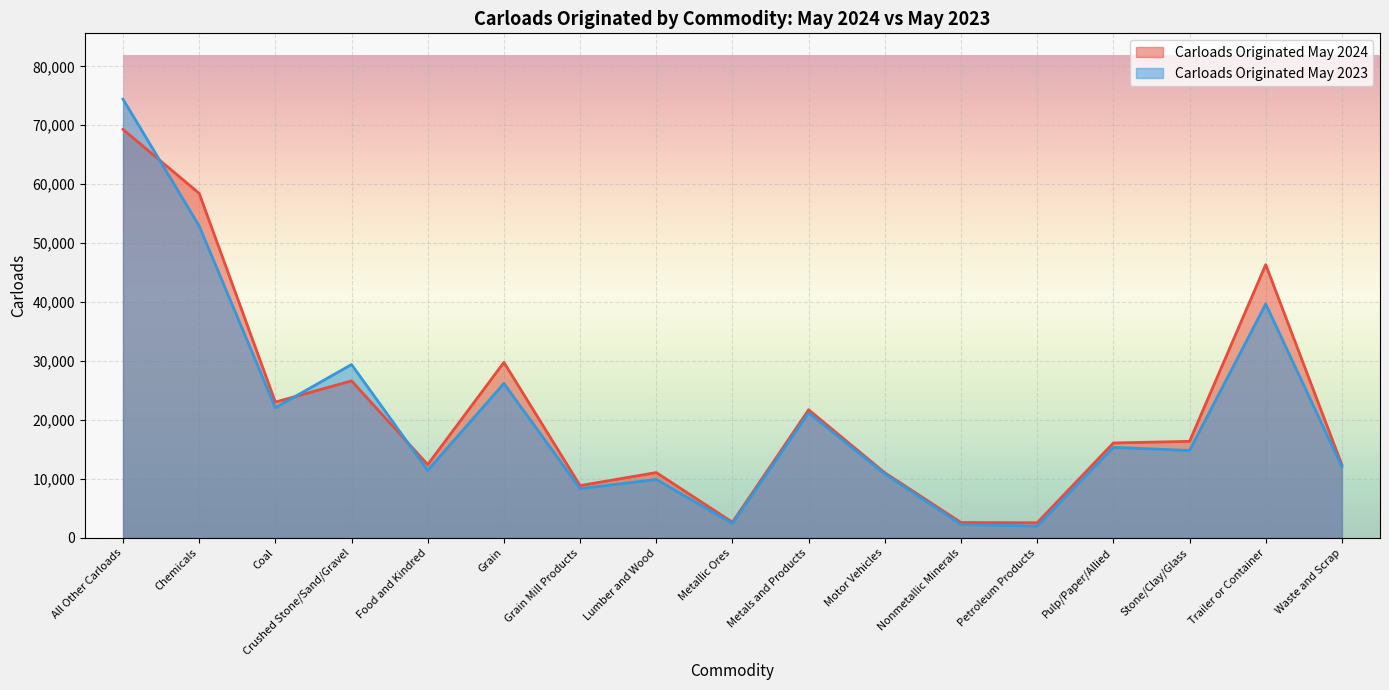

List the labels in order of Carloads Originated May 2024 value, smallest first.

Petroleum Products, Nonmetallic Minerals, Metallic Ores, Grain Mill Products, Motor Vehicles, Lumber and Wood, Waste and Scrap, Food and Kindred, Pulp/Paper/Allied, Stone/Clay/Glass, Metals and Products, Coal, Crushed Stone/Sand/Gravel, Grain, Trailer or Container, Chemicals, All Other Carloads